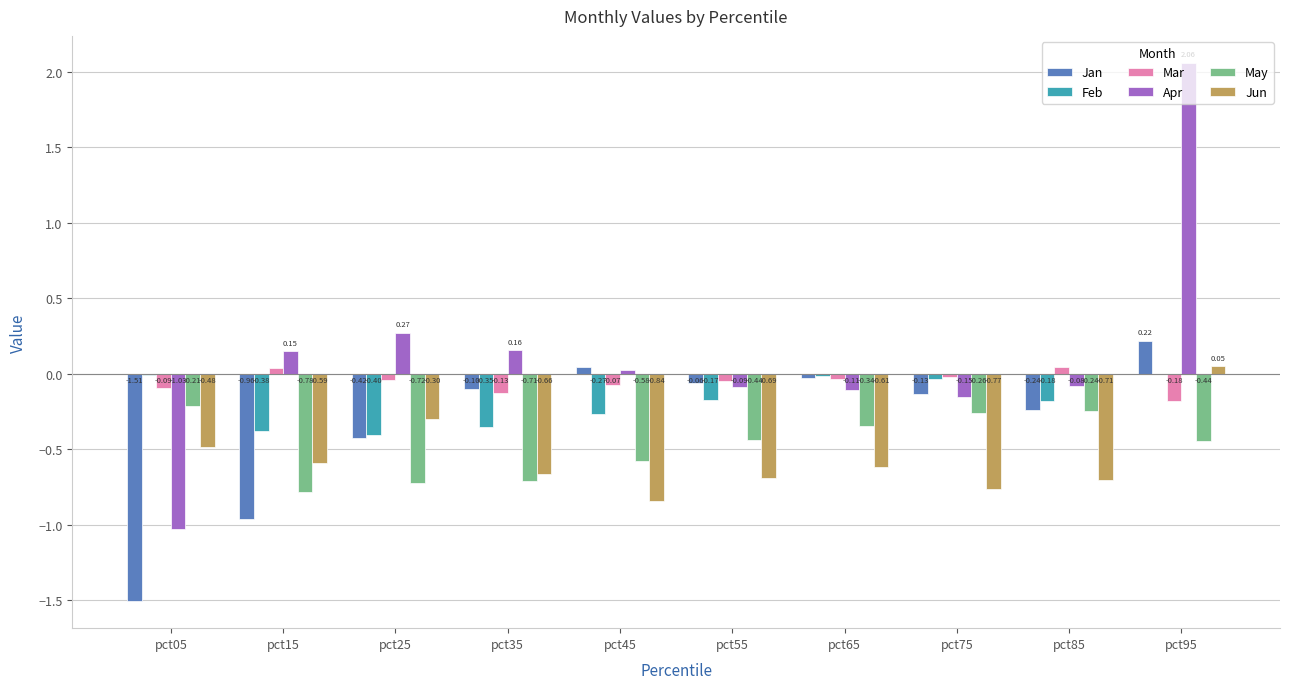

What is the total value across all series at pct05?

-3.3